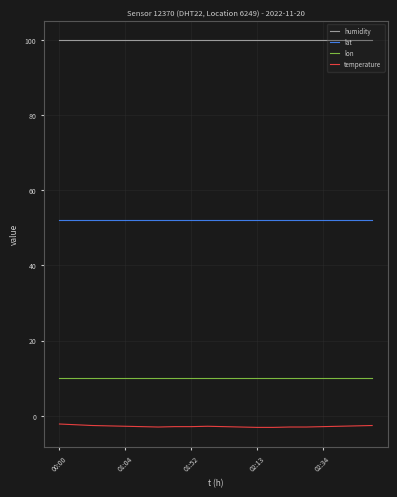

True or false: humidity and temperature cross at least once.

False